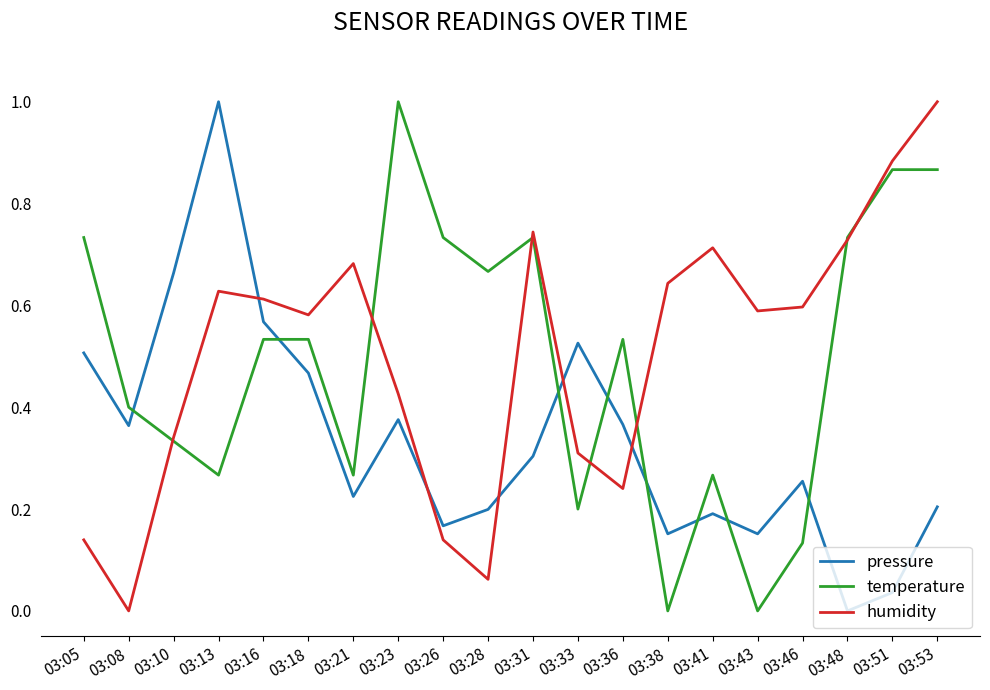

Between 03:13 and 03:16, which series saw the biggest shift?

pressure